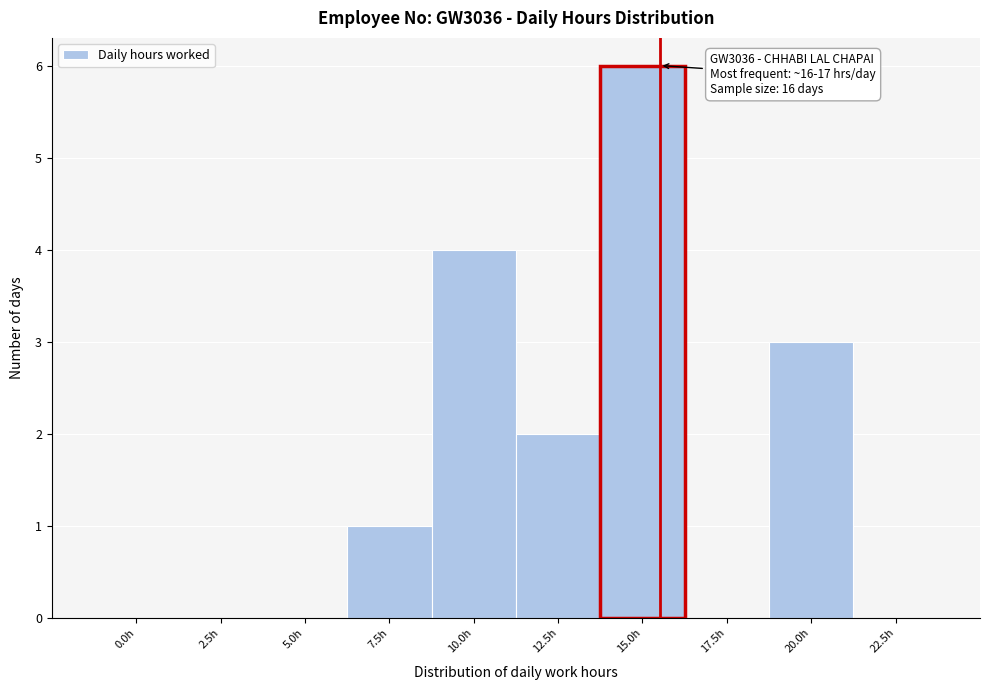

Reading right to left, transcribe all the data shown in this chart.

22.5h=0	20.0h=3	17.5h=0	15.0h=6	12.5h=2	10.0h=4	7.5h=1	5.0h=0	2.5h=0	0.0h=0